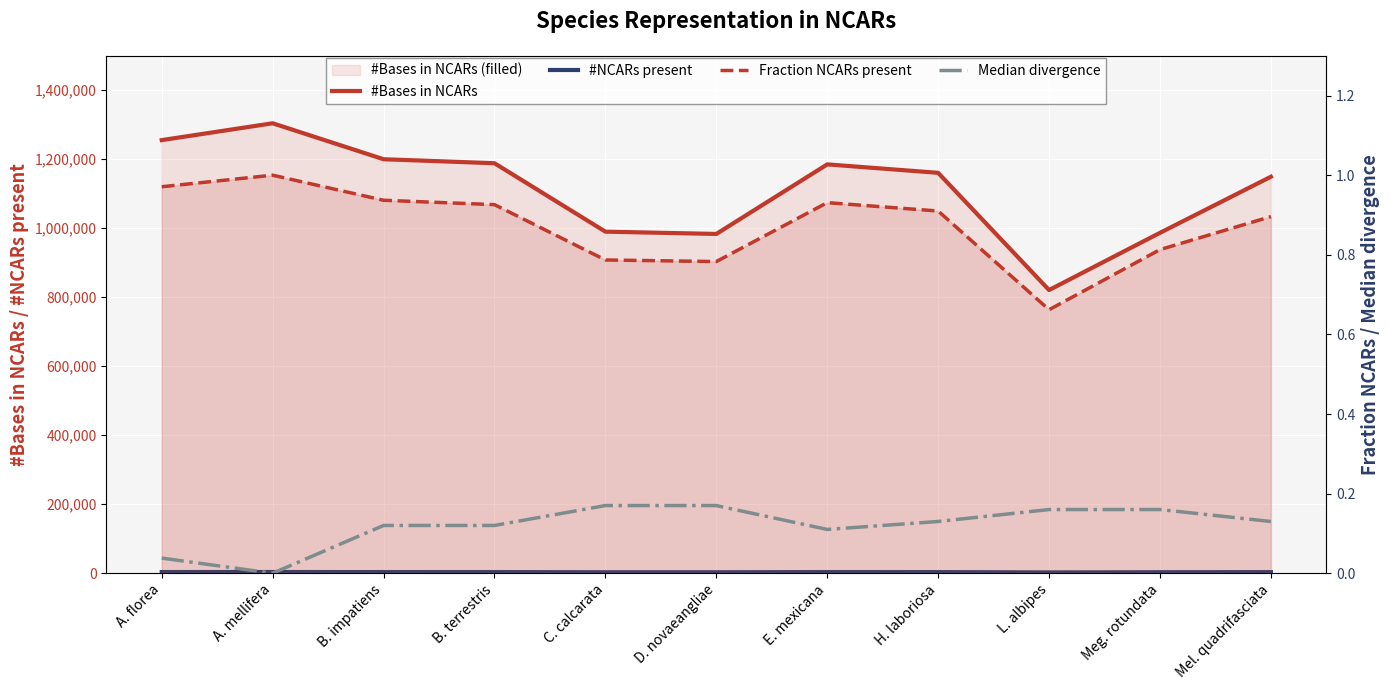

Is it true that #Bases in NCARs equals 1603071.6 at D. novaeangliae?

False